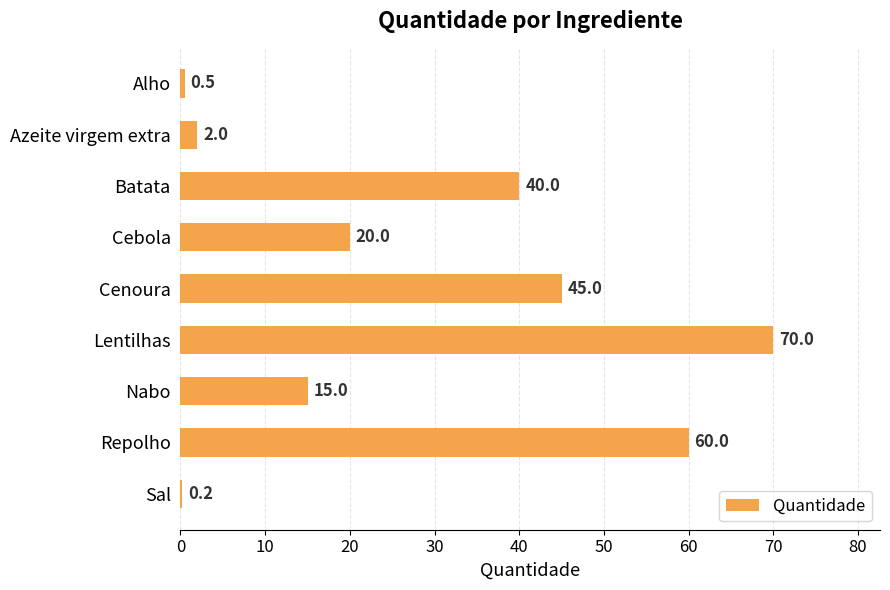

Reading top to bottom, transcribe all the data shown in this chart.

Alho=0.5	Azeite virgem extra=2.0	Batata=40.0	Cebola=20.0	Cenoura=45.0	Lentilhas=70.0	Nabo=15.0	Repolho=60.0	Sal=0.2